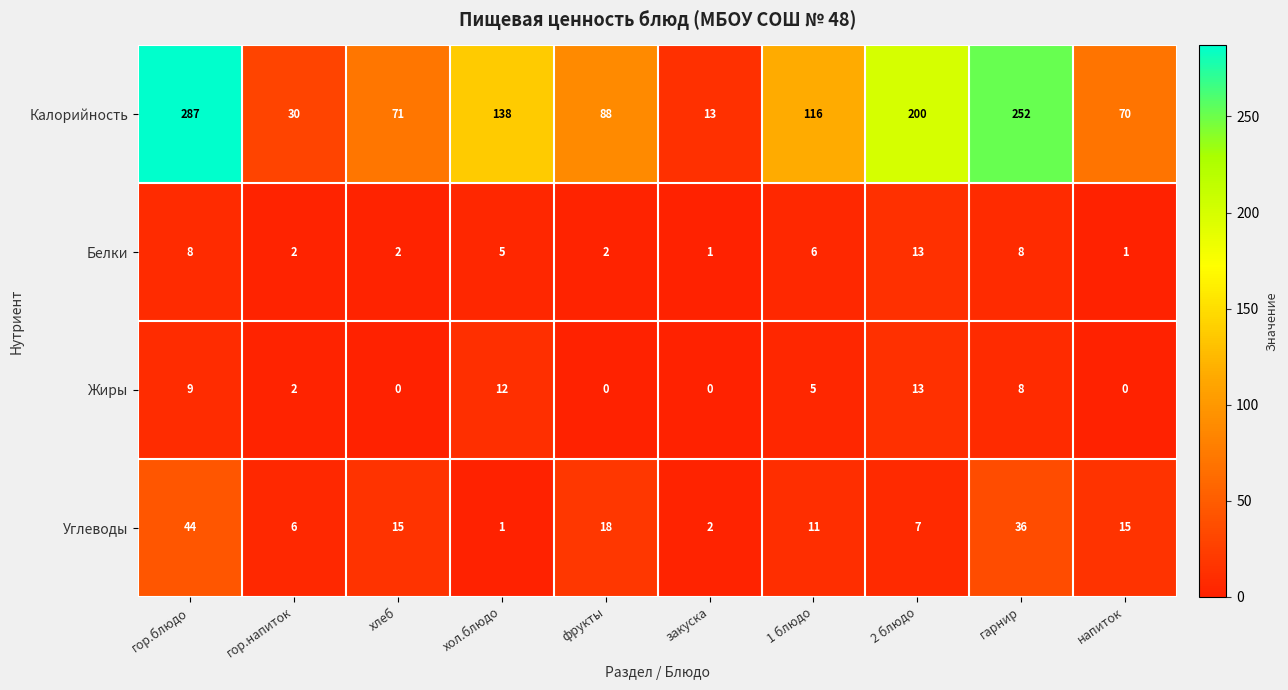

Rank the series at гор.блюдо from lowest to highest value.

Белки, Жиры, Углеводы, Калорийность